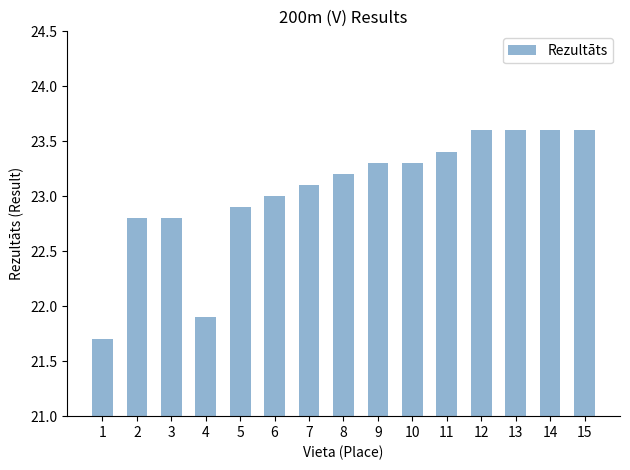

The value at 4 is 21.9. True or false?

True